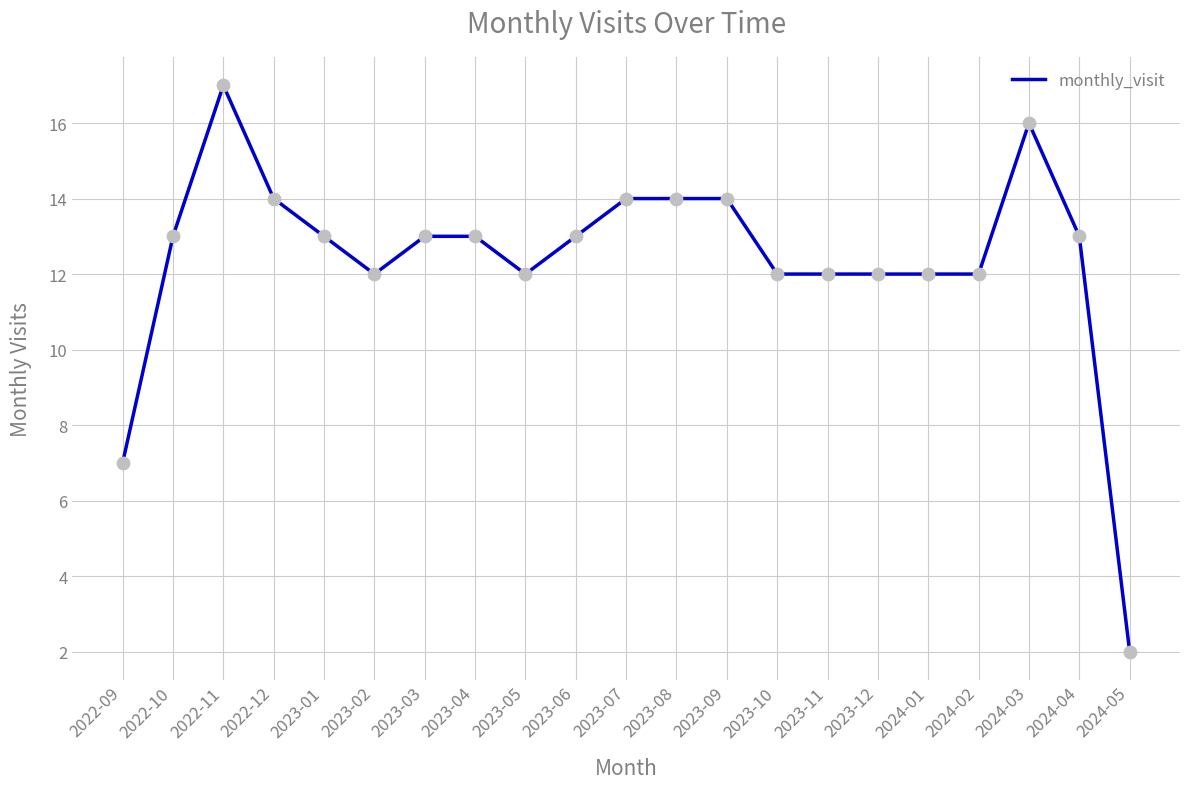

What is the ratio of the value at 2023-07 to the value at 2022-11?

0.8